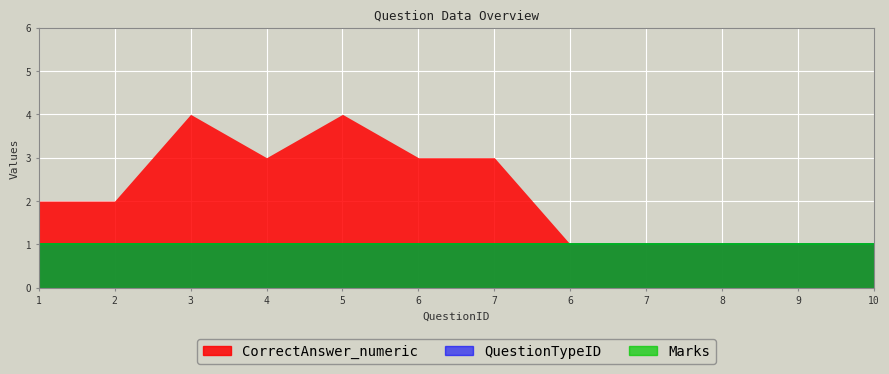

At 7, list the series in order from largest to smallest.

CorrectAnswer_numeric, Marks, QuestionTypeID